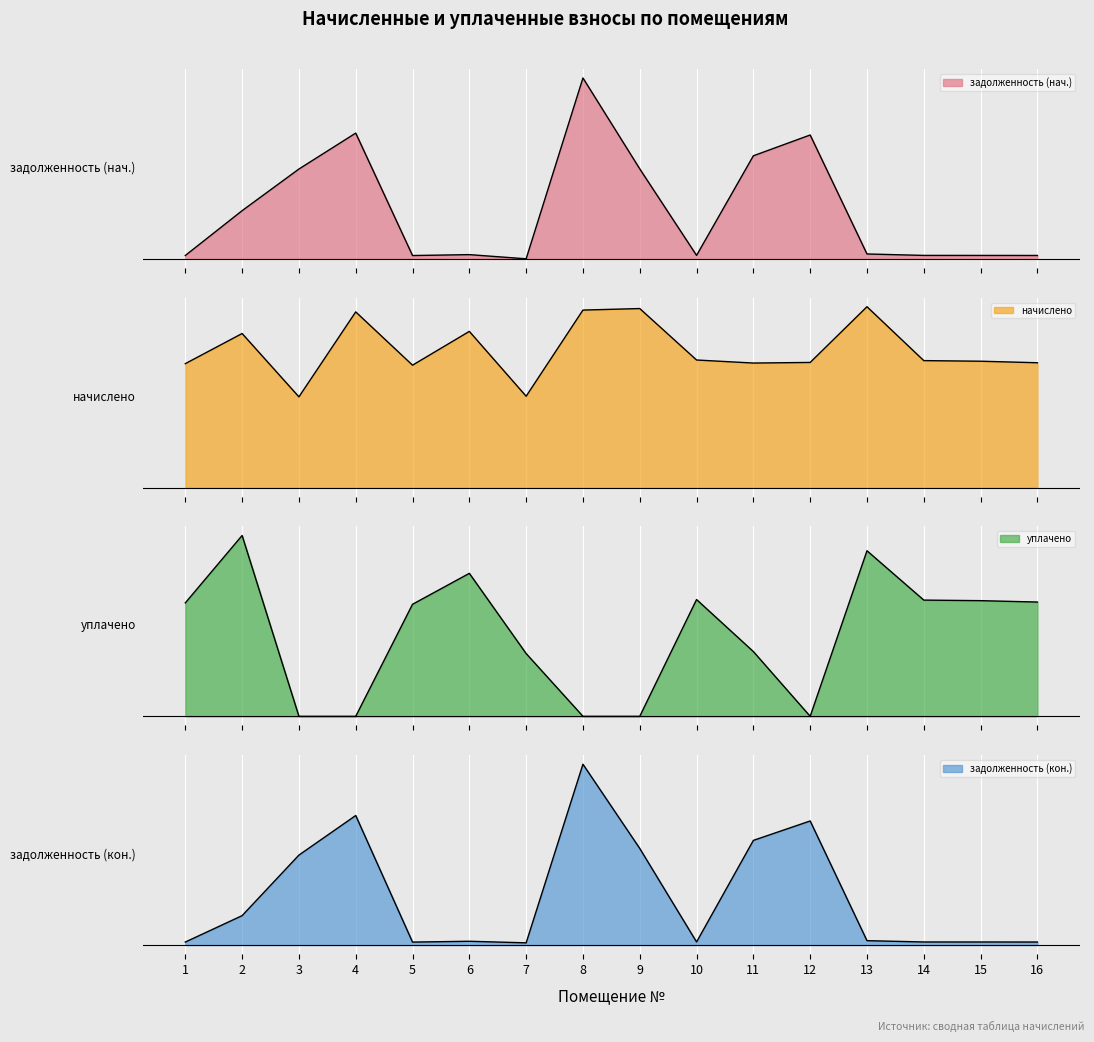

Which has a higher value, 12 or 6?

12